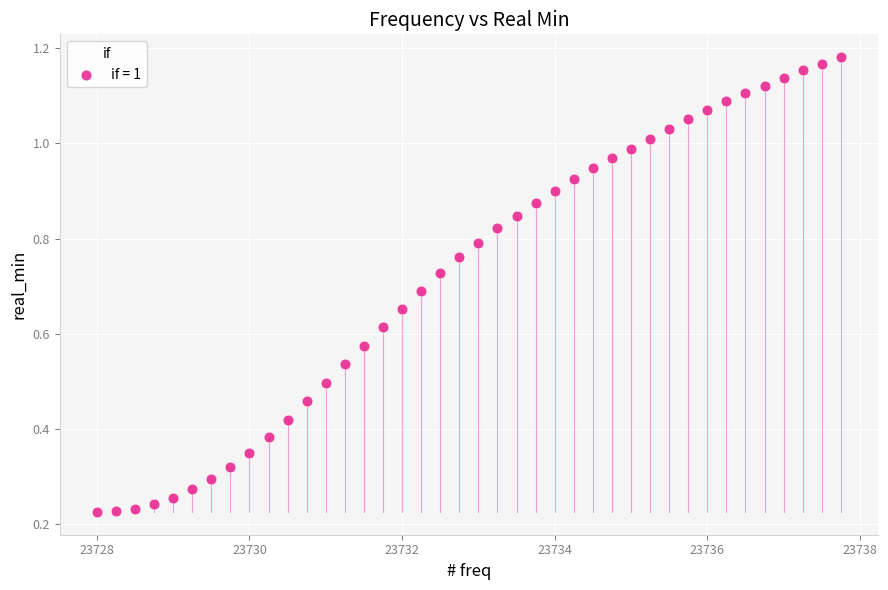

What is the range of X values (max minus min)?

9.8